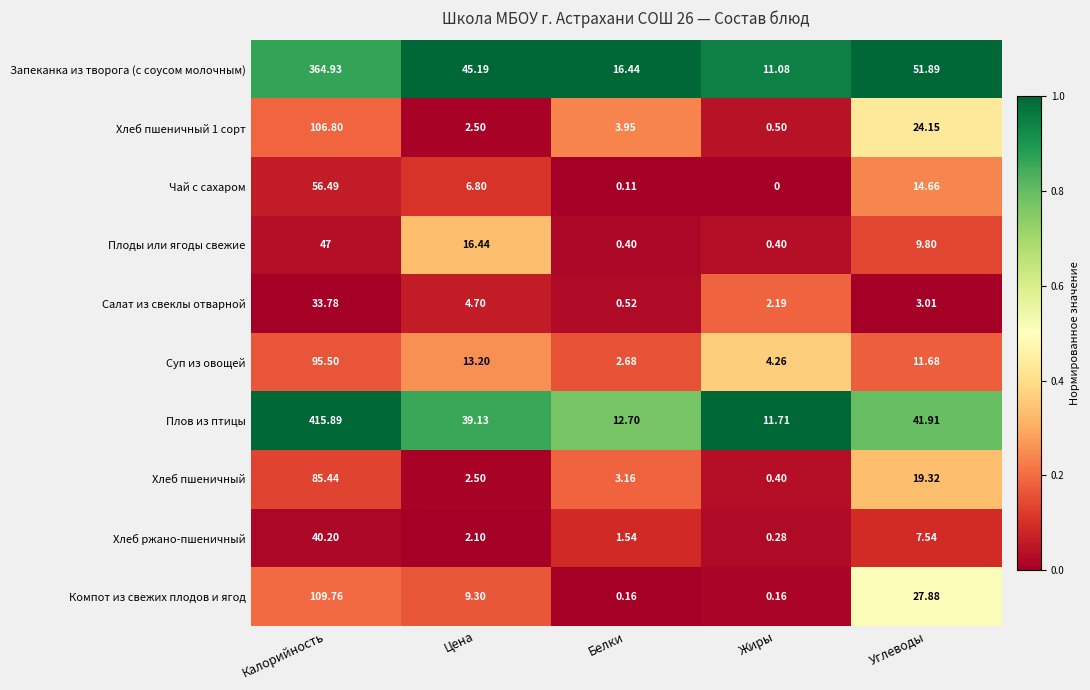

Where does the Запеканка из творога (с соусом молочным) series first go above 45?

Калорийность